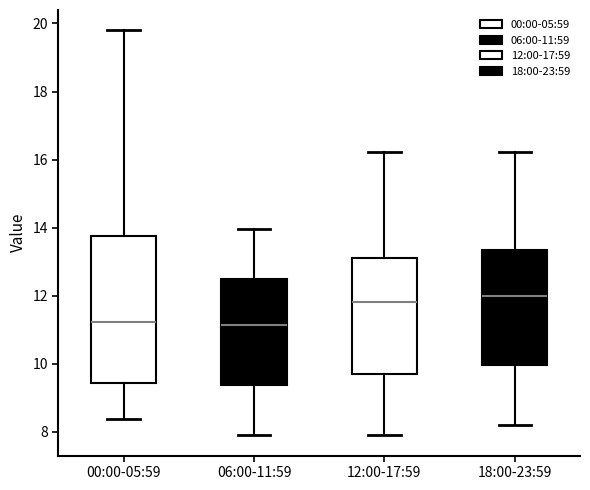

Reading left to right, read every box against the y-axis: the position of its median line, the range the box covers, and the ends of its whiskers. The values are not printed on the chart, so give them approximately, as read against the axis.

00:00-05:59: median 11.2, box 9.4 to 13.8, whiskers 8.4 to 19.8
06:00-11:59: median 11.2, box 9.4 to 12.4, whiskers 8.0 to 14.0
12:00-17:59: median 11.8, box 9.6 to 13.2, whiskers 8.0 to 16.2
18:00-23:59: median 12.0, box 10.0 to 13.4, whiskers 8.2 to 16.2